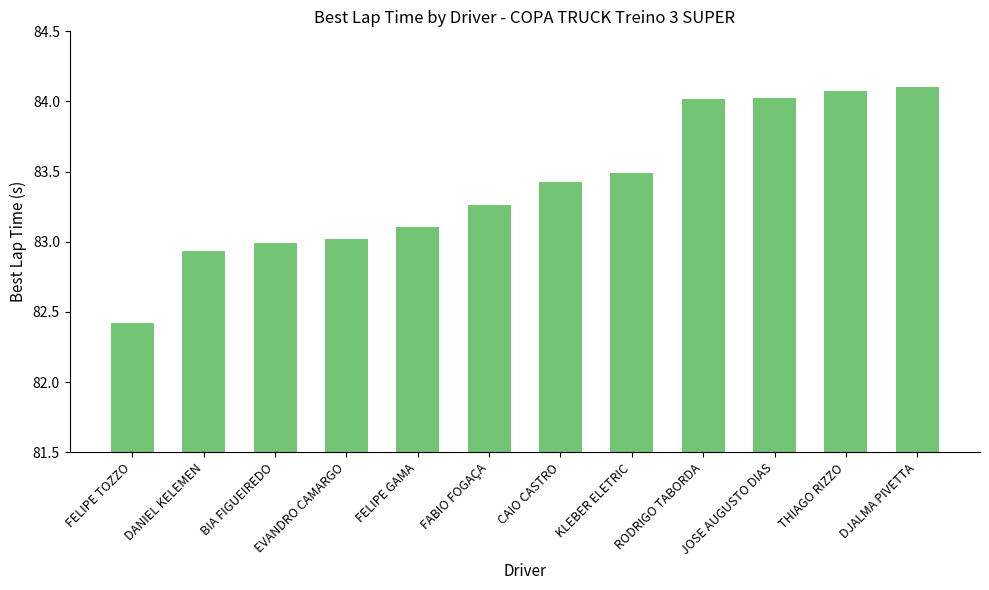

The value at CAIO CASTRO is 53.9. True or false?

False